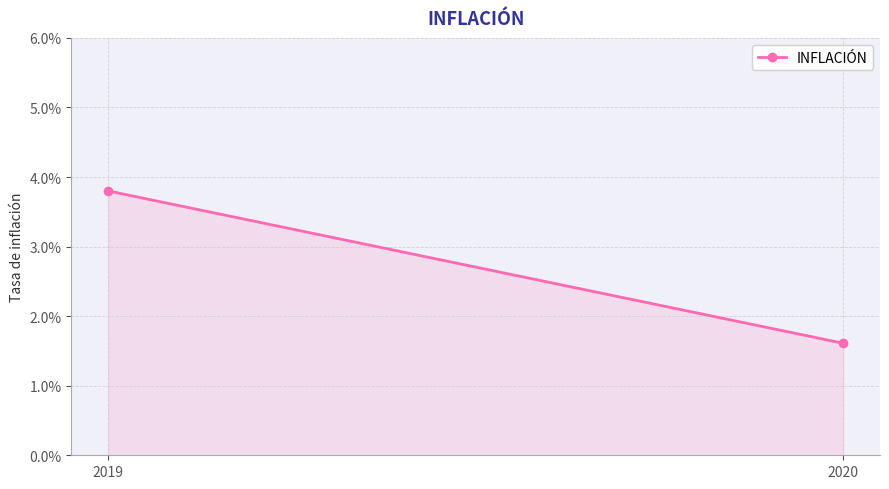

Is it true that the value at 2020 is 0.0?

False